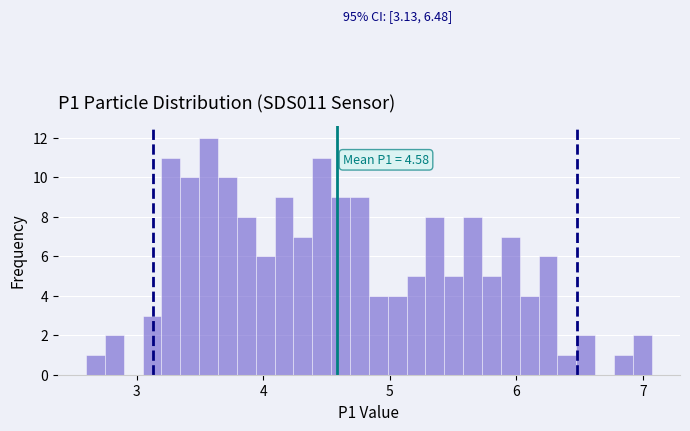

Read against the x-axis, roughly where is the centre of the tallest bar?

3.6